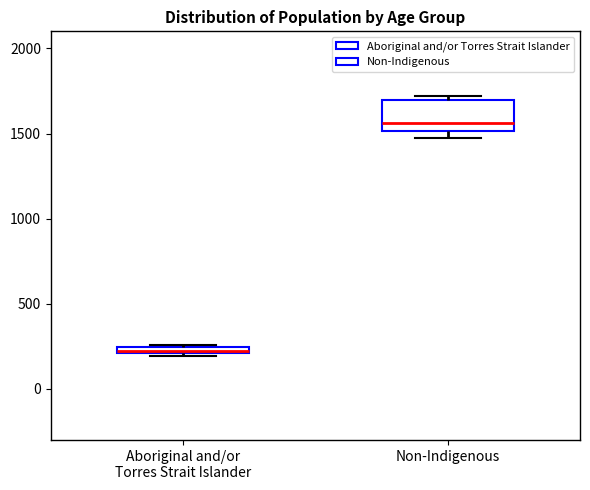

Which box's median line is the lowest?

Aboriginal and/or Torres Strait Islander